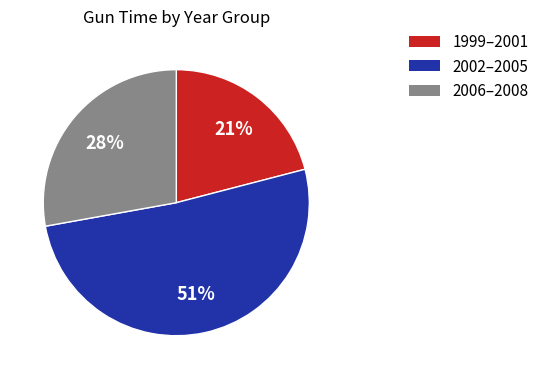

How many slices are in this pie chart?

3